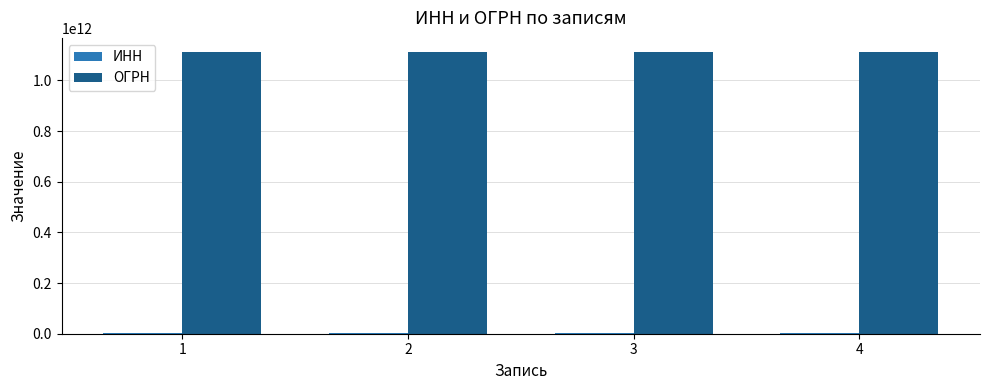

Which series has the largest total across all categories?

ОГРН